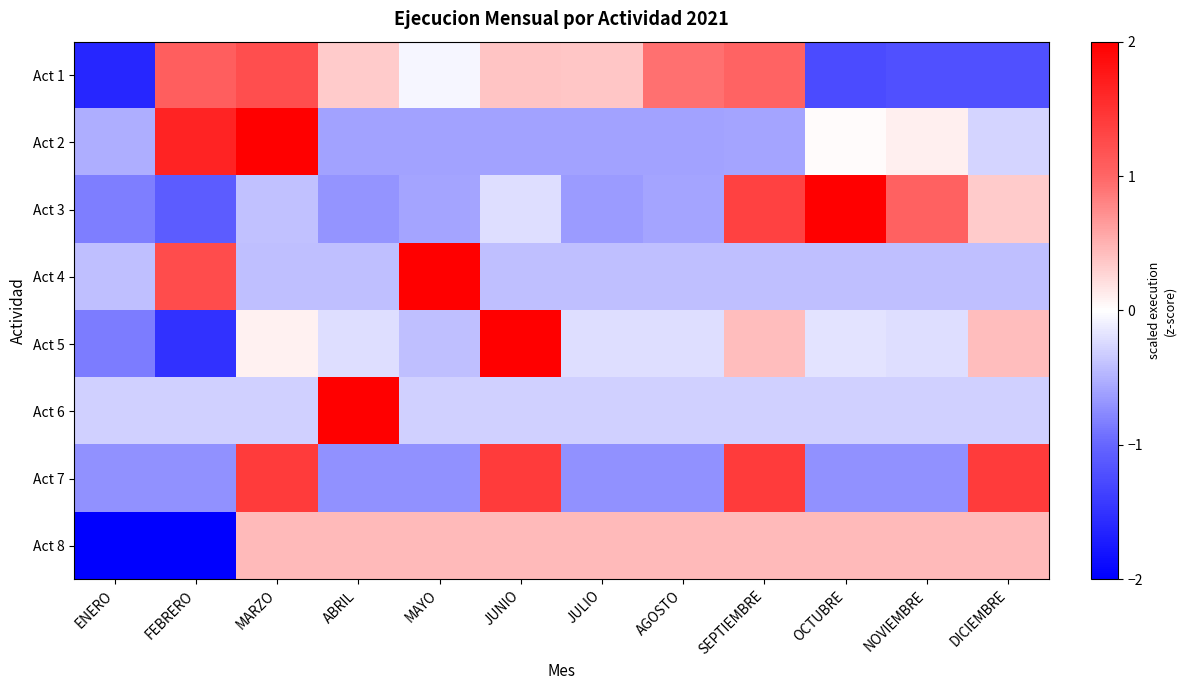

Count the number of categories in the chart.

12